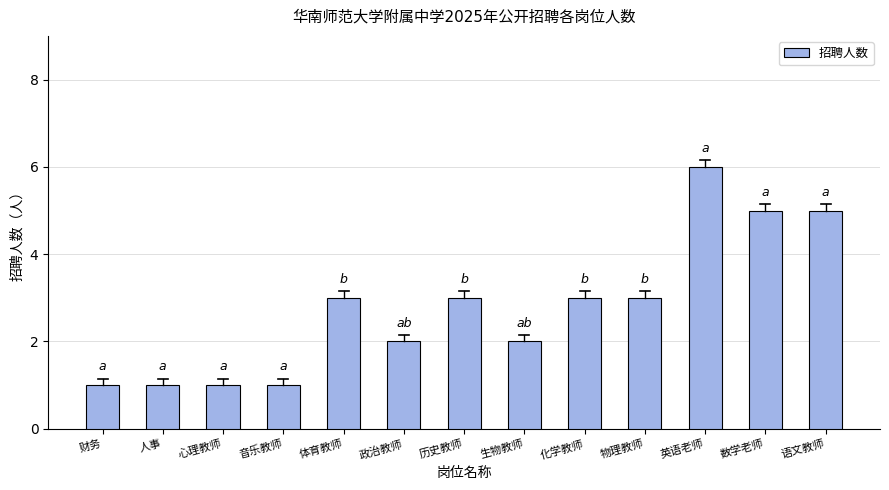

What is the average value?

3